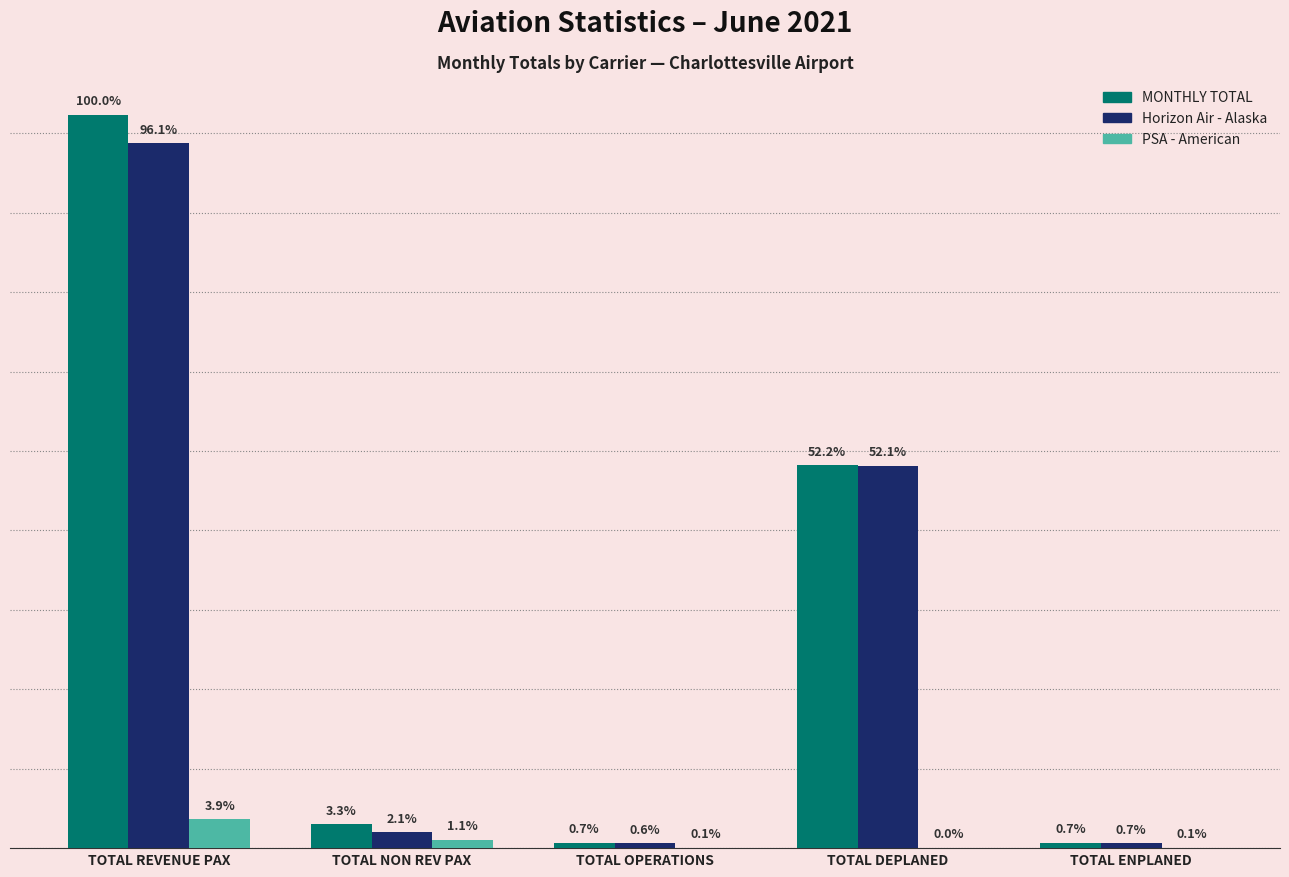

What are all the series names shown in the legend?

MONTHLY TOTAL, Horizon Air - Alaska, PSA - American